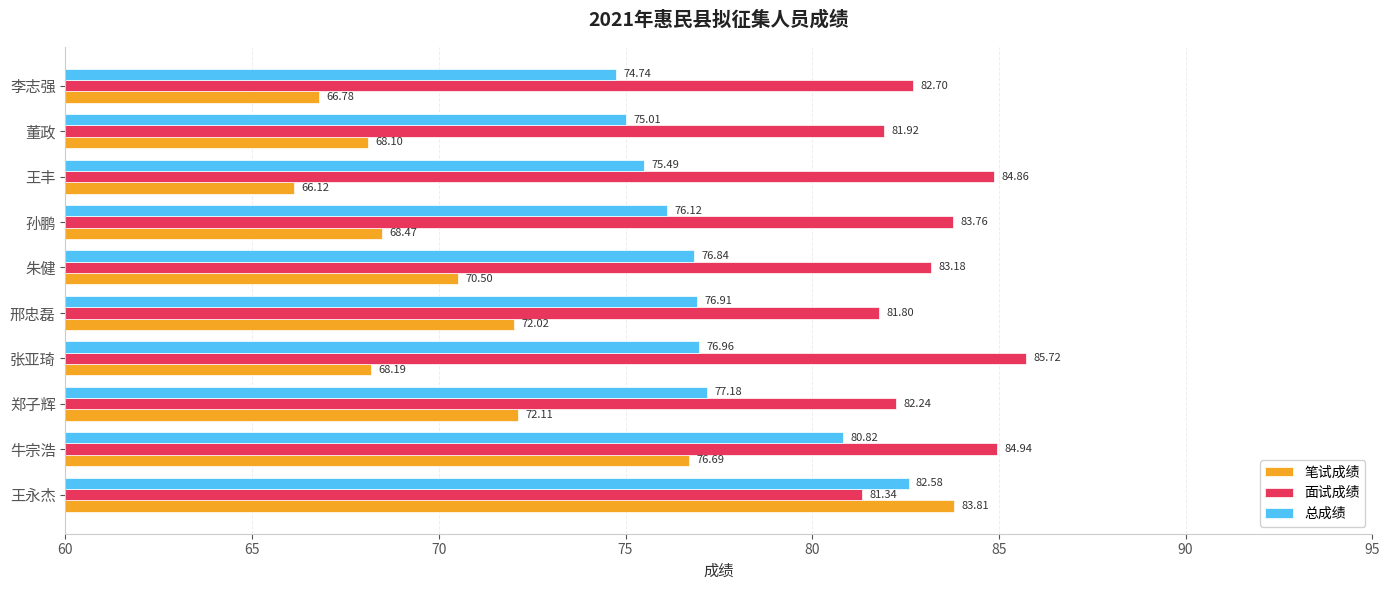

Which category has the lowest value across all series?

王丰